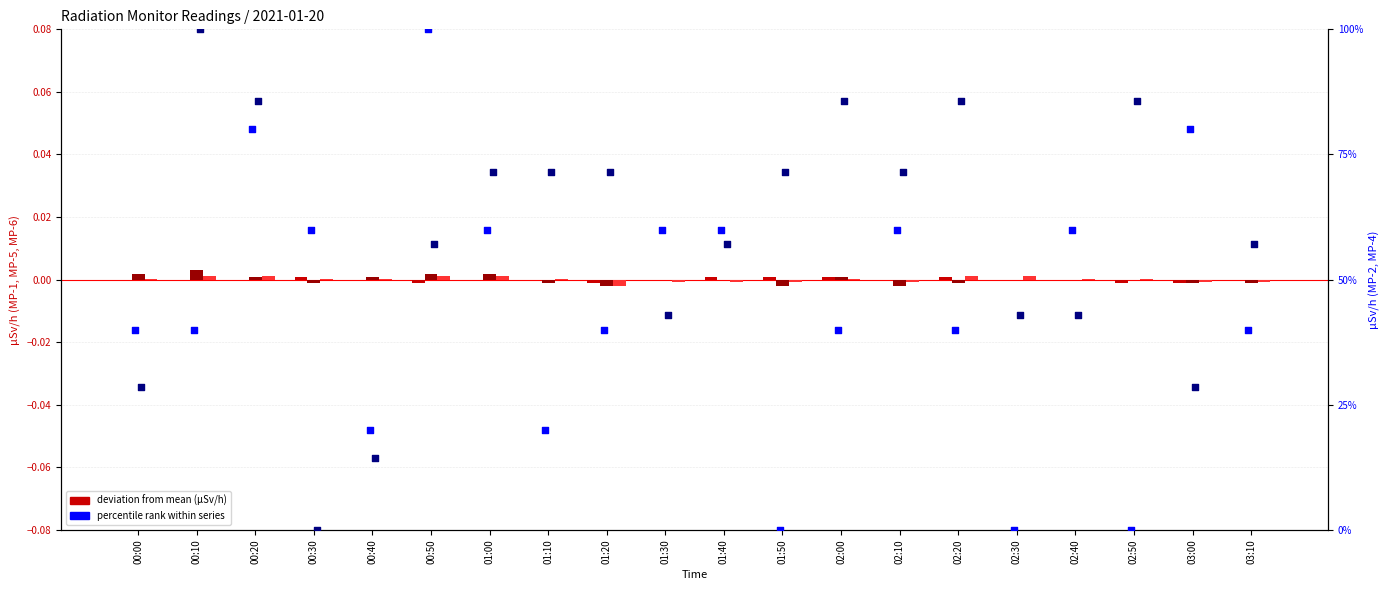

Which series has the largest Y range (max minus min)?

MP-2 percentile